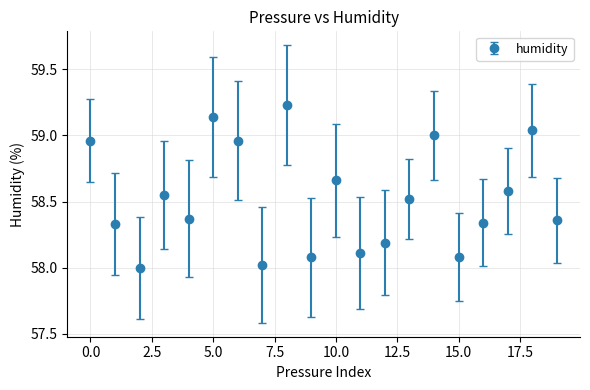

How many interior local valleys (lower than both neighbors) does the data have?

6